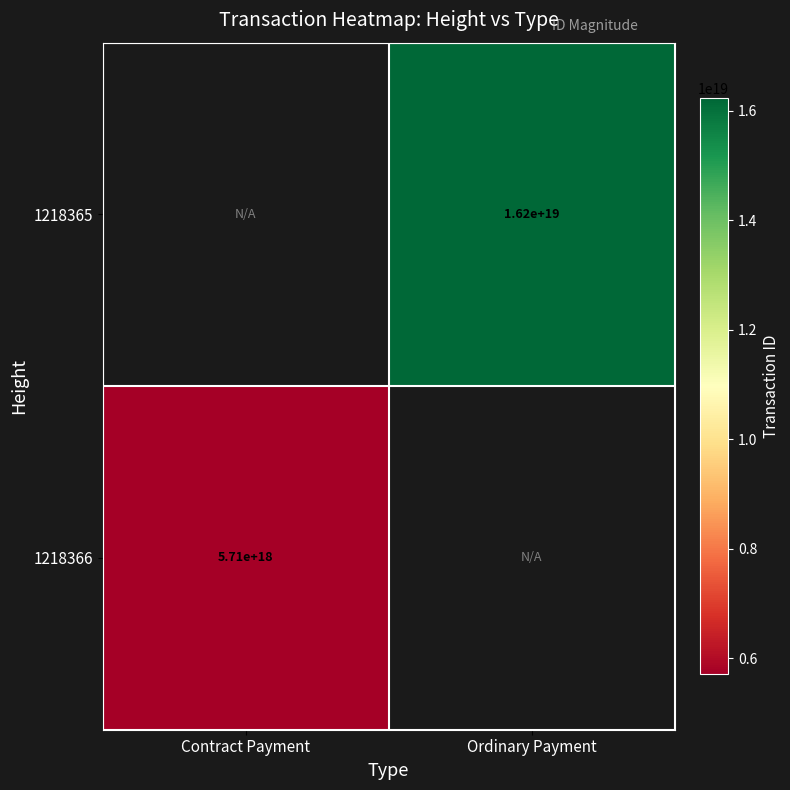

The 1218365 series shows 8610765128696908800 at Ordinary Payment. True or false?

False